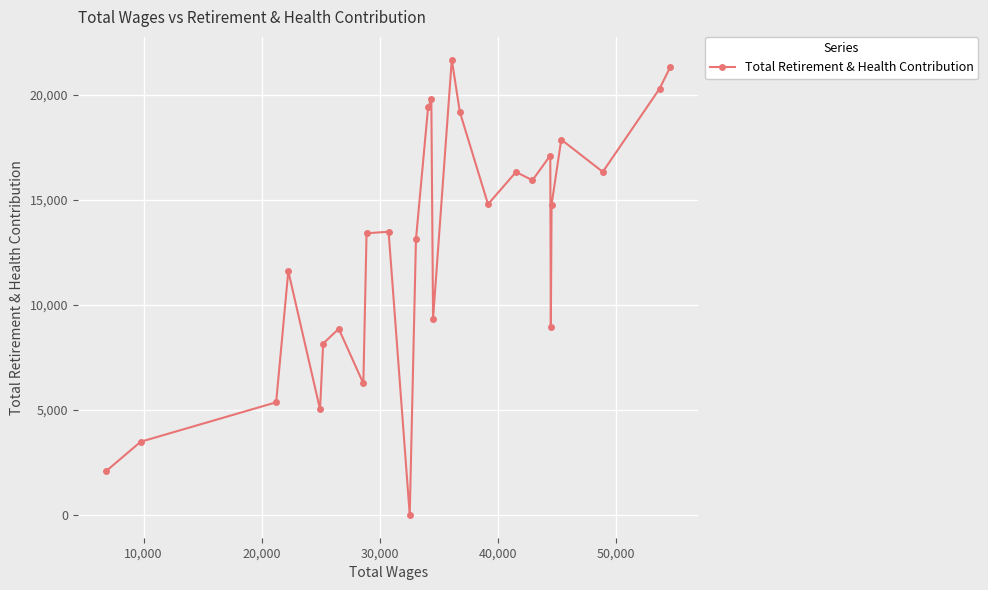

What is the greatest value displayed?

21677